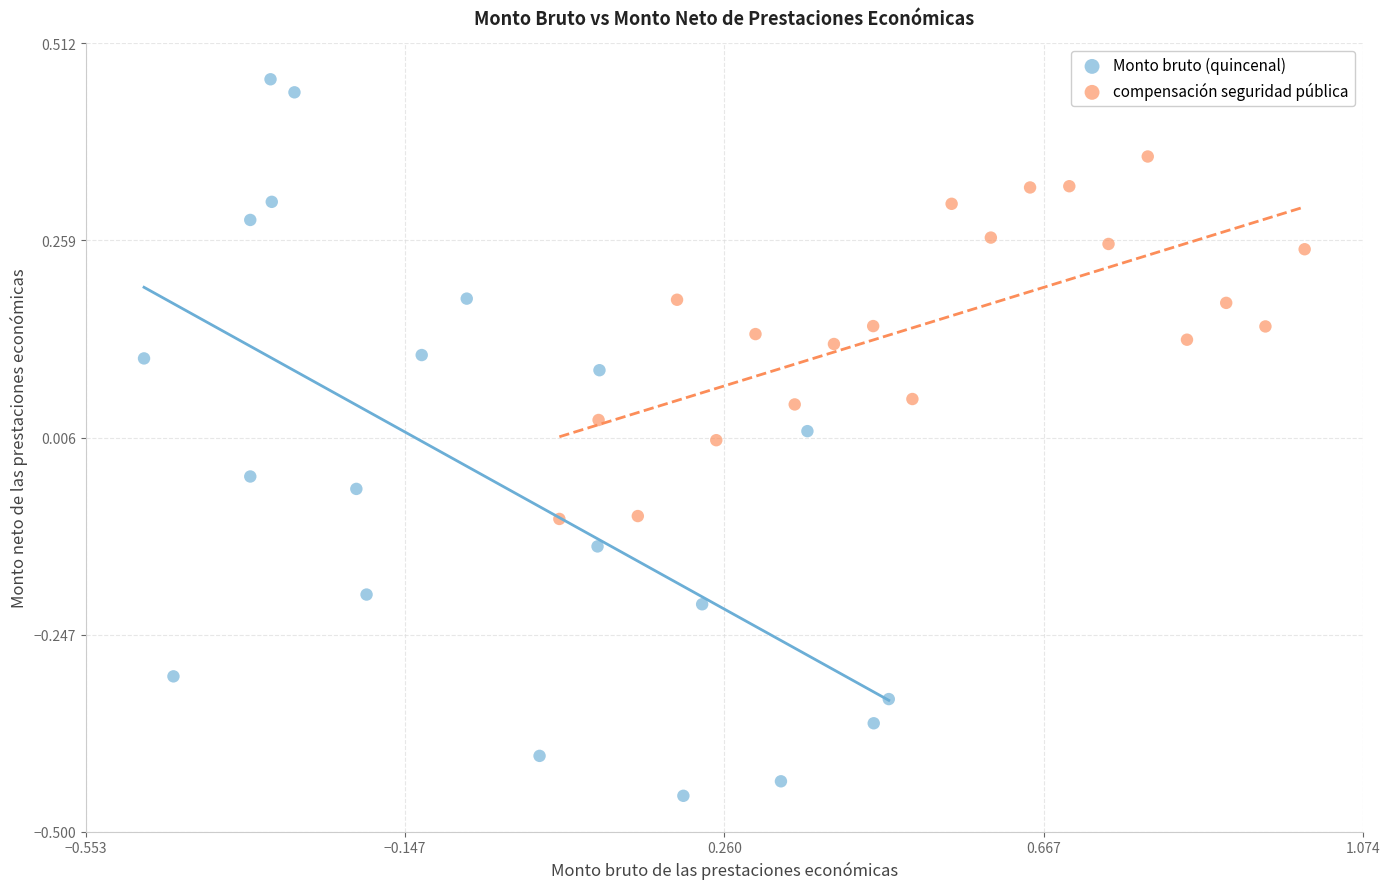

Which series contains the highest Y value?

Monto bruto (quincenal)